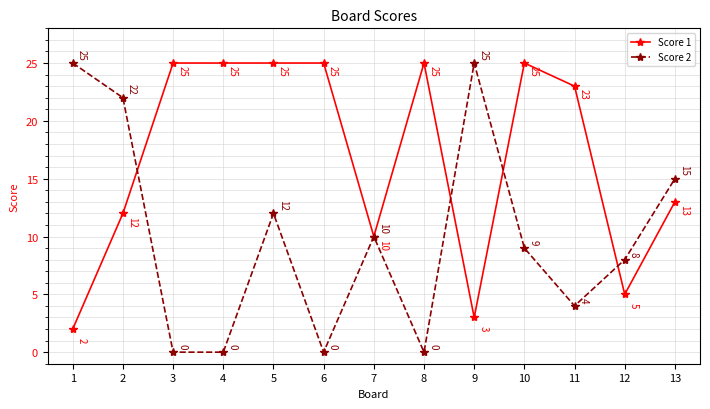

Where do Score 2 and Score 1 first cross each other?

2 and 3